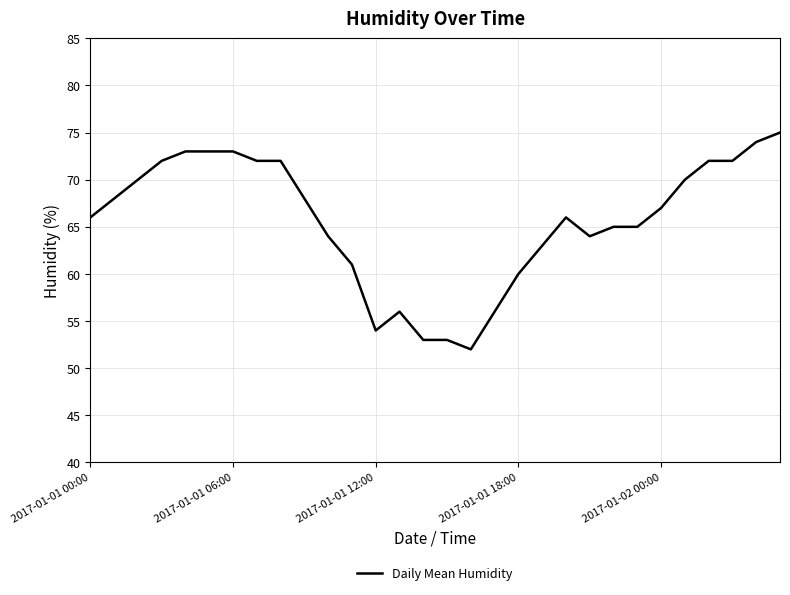

Reading right to left, extract all data points from this chart.

75	74	72	72	70	67	65	65	64	66	63	60	56	52	53	53	56	54	61	64	68	72	72	73	73	73	72	70	68	66